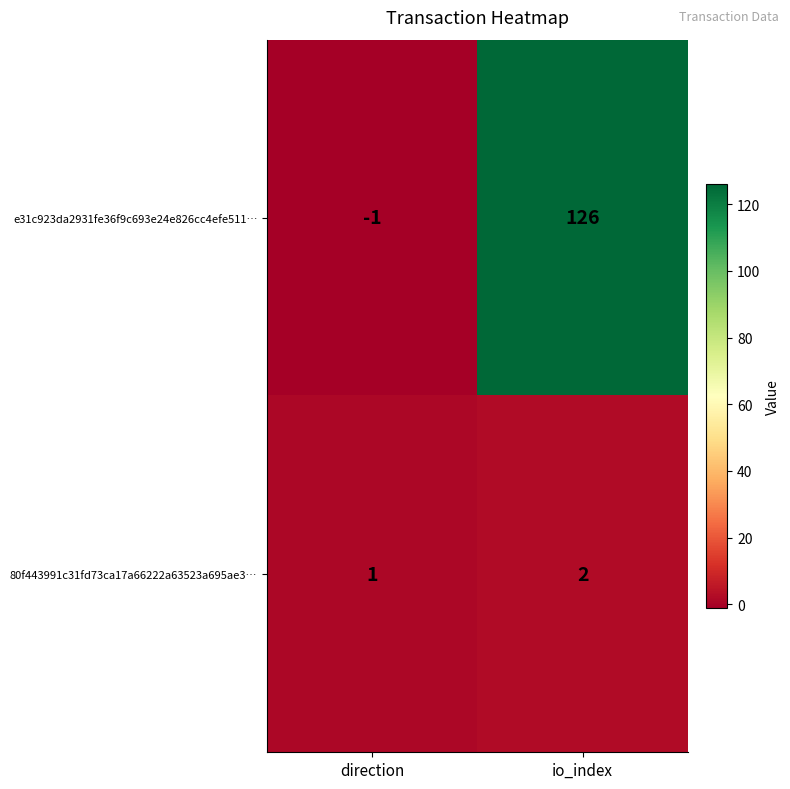

What is the greatest value displayed?

126